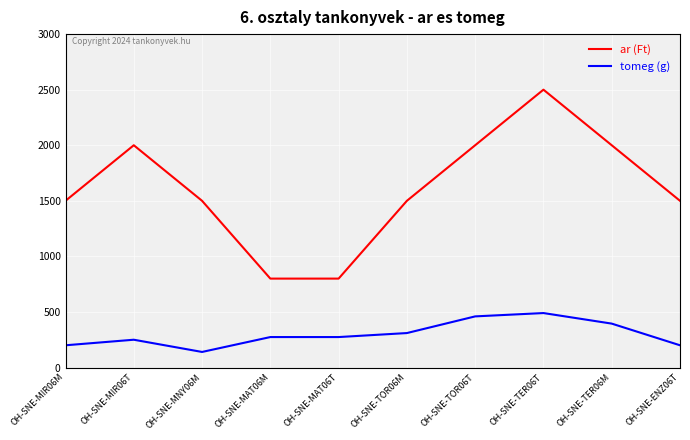

Which series has the largest range (max minus min)?

ar (Ft)